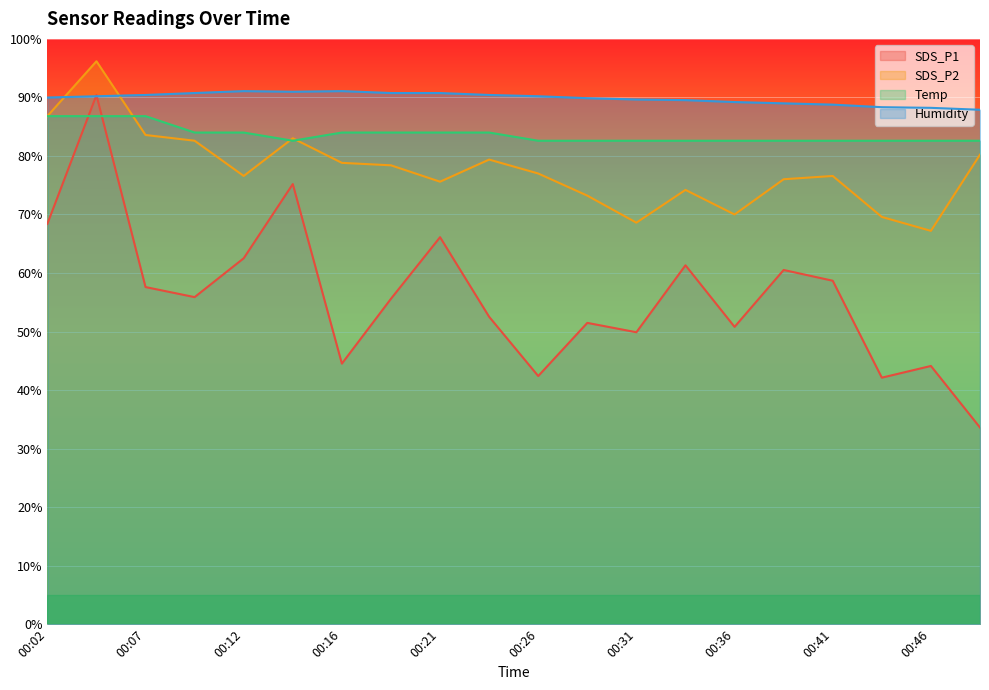

Between 00:09 and 00:48, which series saw the biggest shift?

SDS_P1